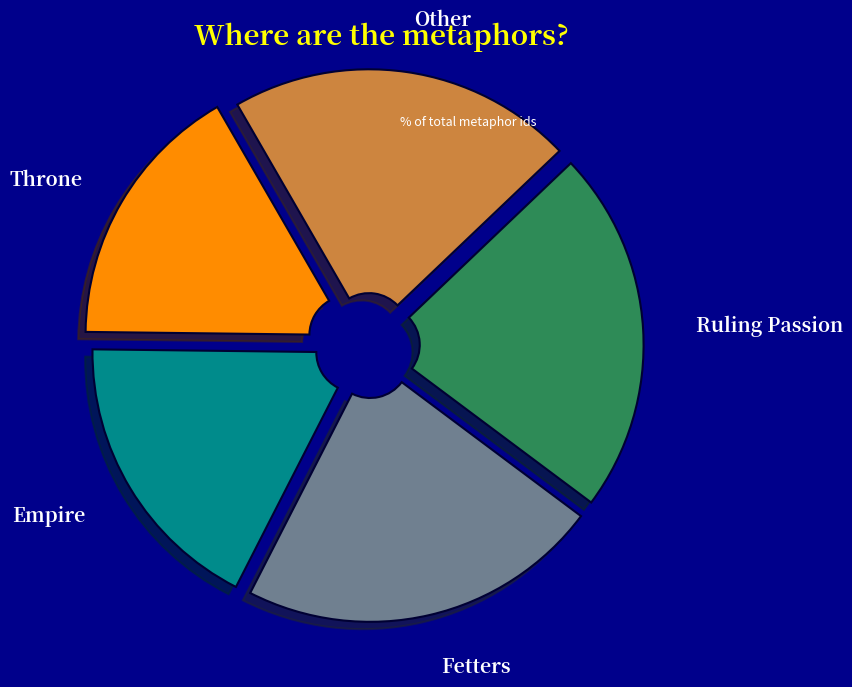

Do Throne and Fetters together represent more than half of the pie?

No